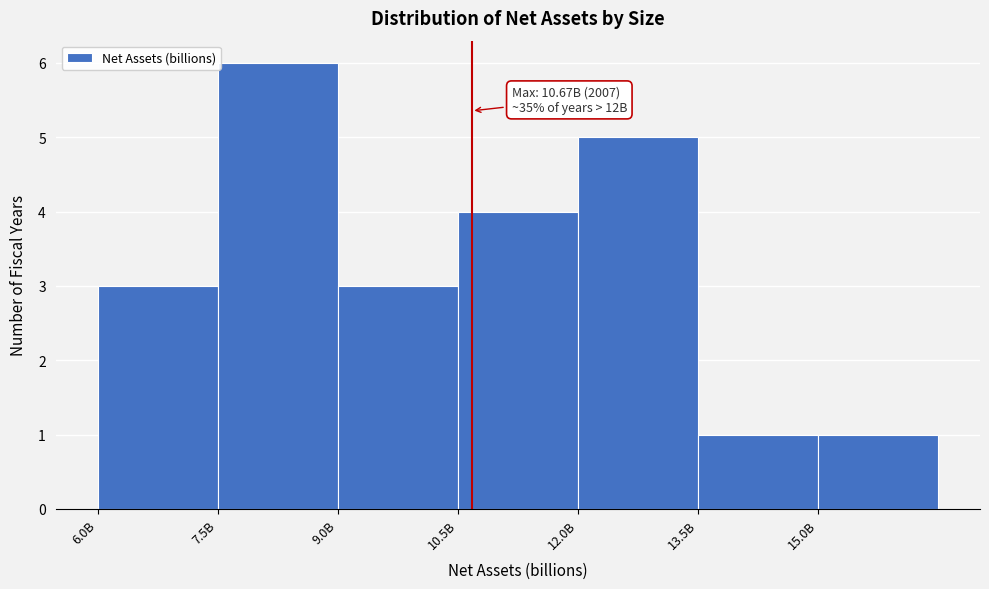

Reading right to left, list all the values displayed in this chart.

1	1	5	4	3	6	3